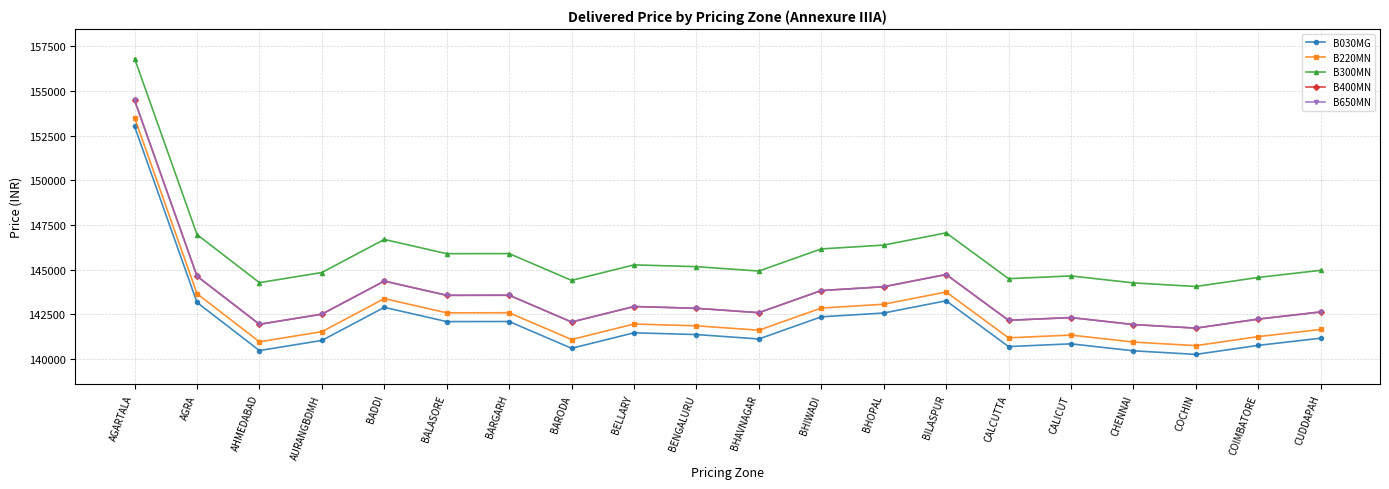

What is the label of the 15th point from the left?

CALCUTTA